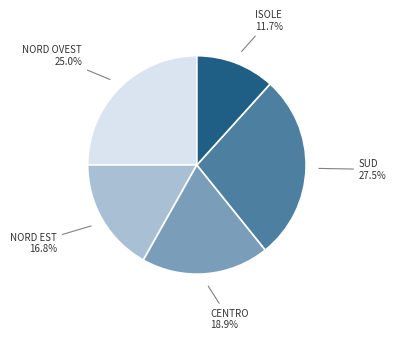

How many slices are in this pie chart?

5